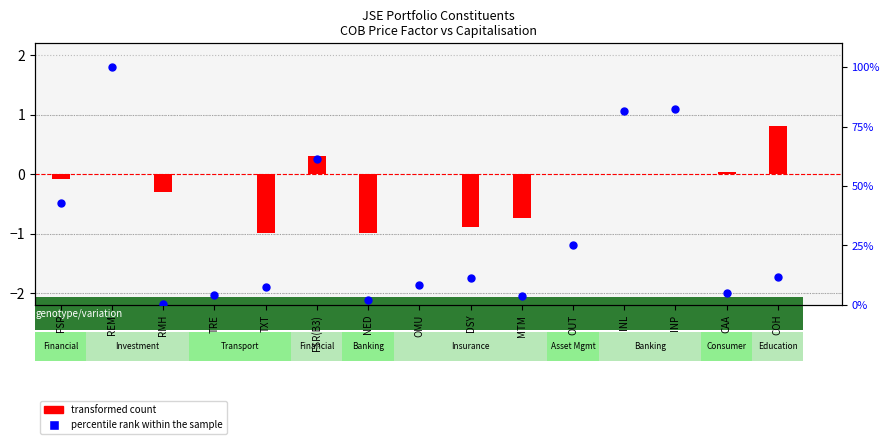

Which series has the widest spread of Y values?

percentile rank within the sample